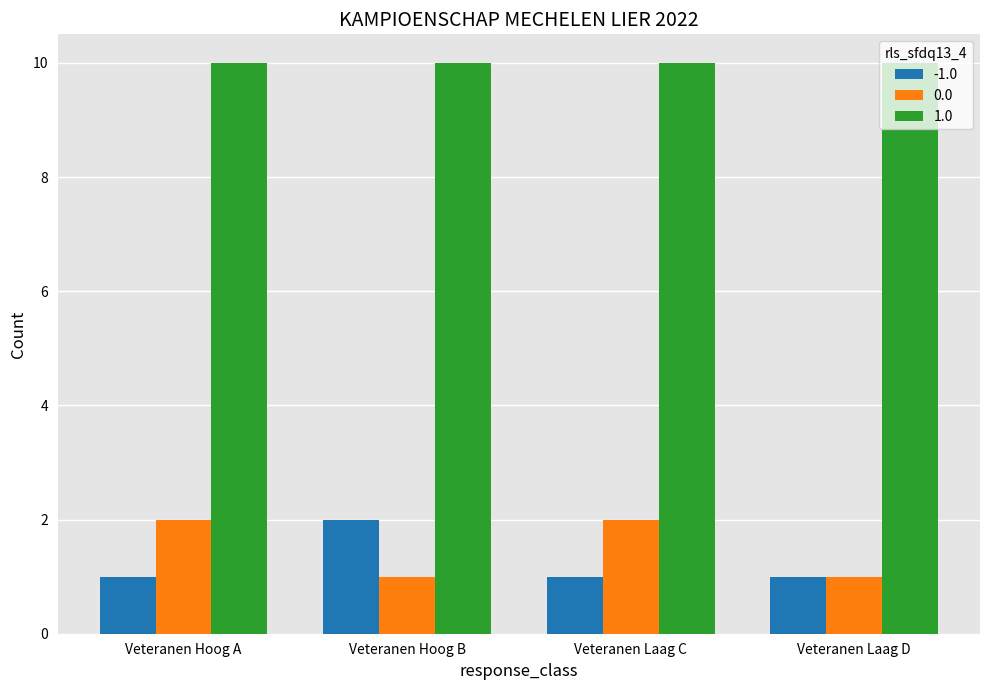

Rank the series at Veteranen Laag C from highest to lowest value.

1.0, 0.0, -1.0